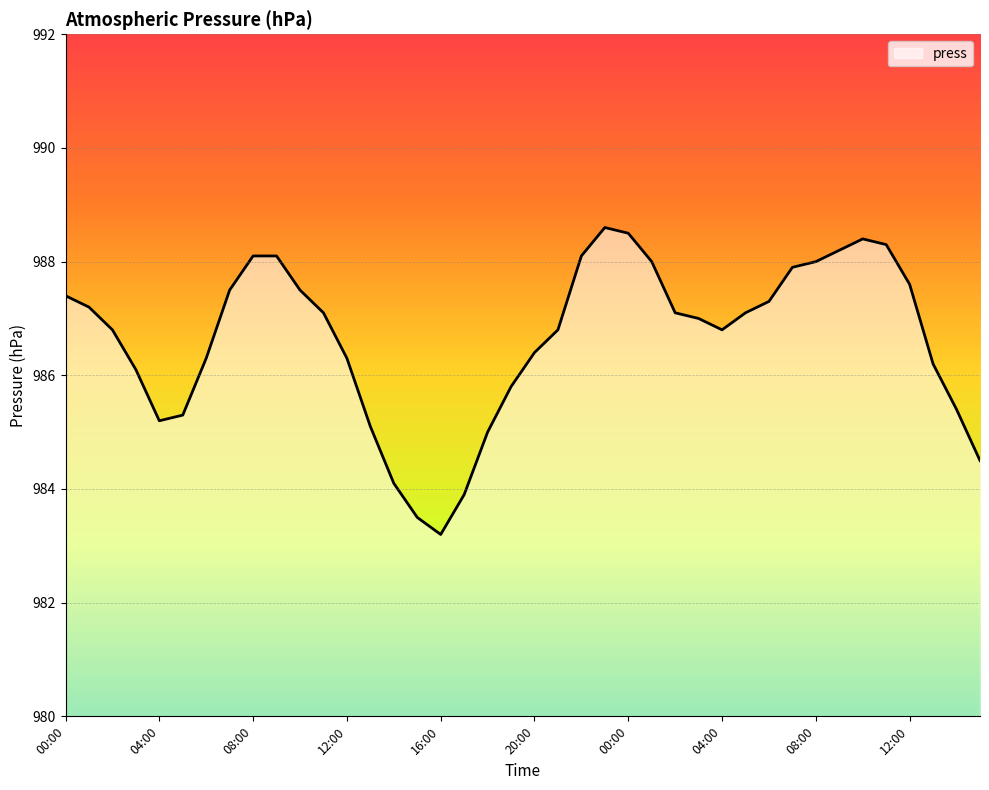

How many lines are shown in the chart?

1